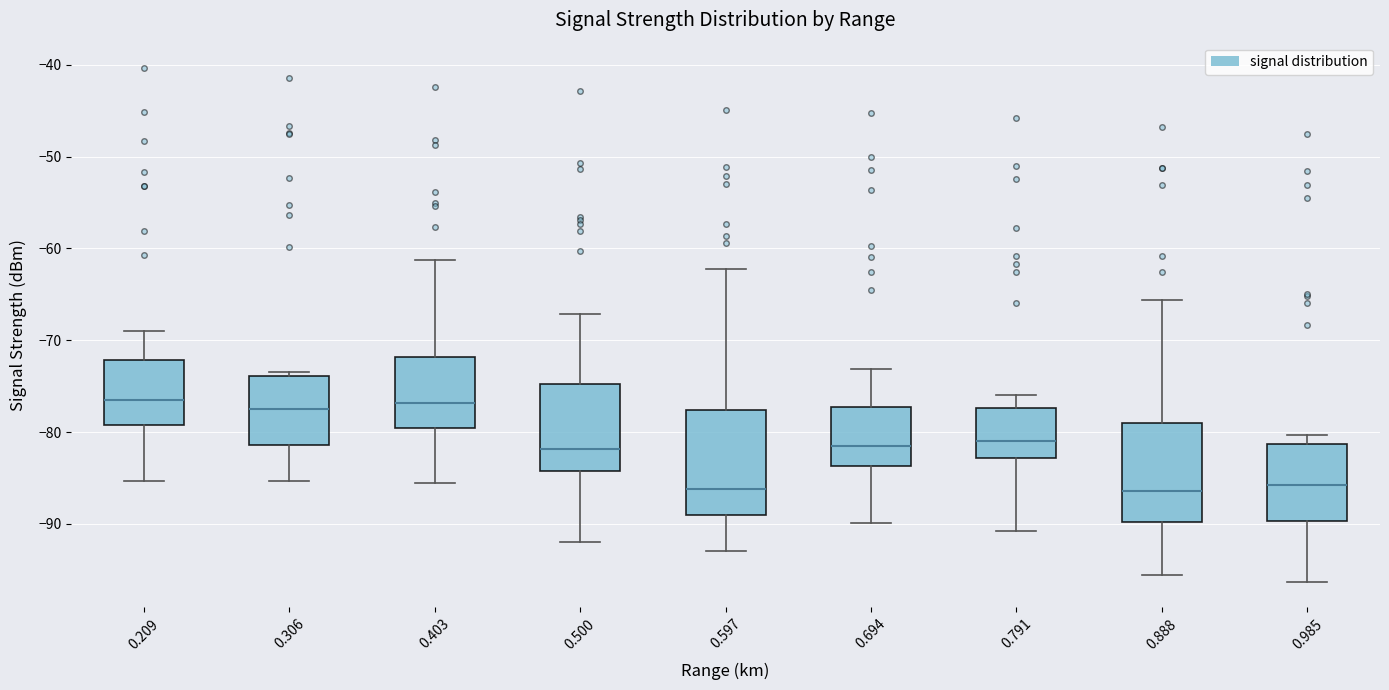

Where does the lower whisker of the box at x = 0.500 end on the y-axis? The values are not printed on the chart, so give them approximately, as read against the axis.

-92